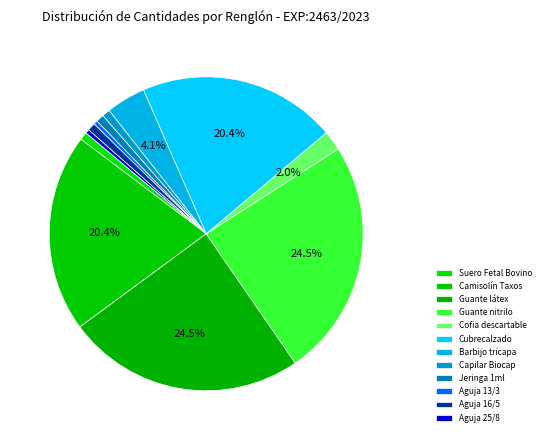

To the nearest percent, what is the difference between the largest and smallest slice percentages?

24%